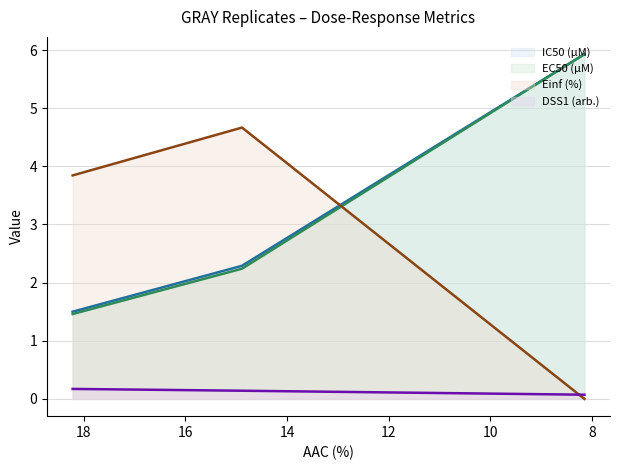

True or false: DSS1 (arb.) (line) has a value of 0.1 at 8.

True